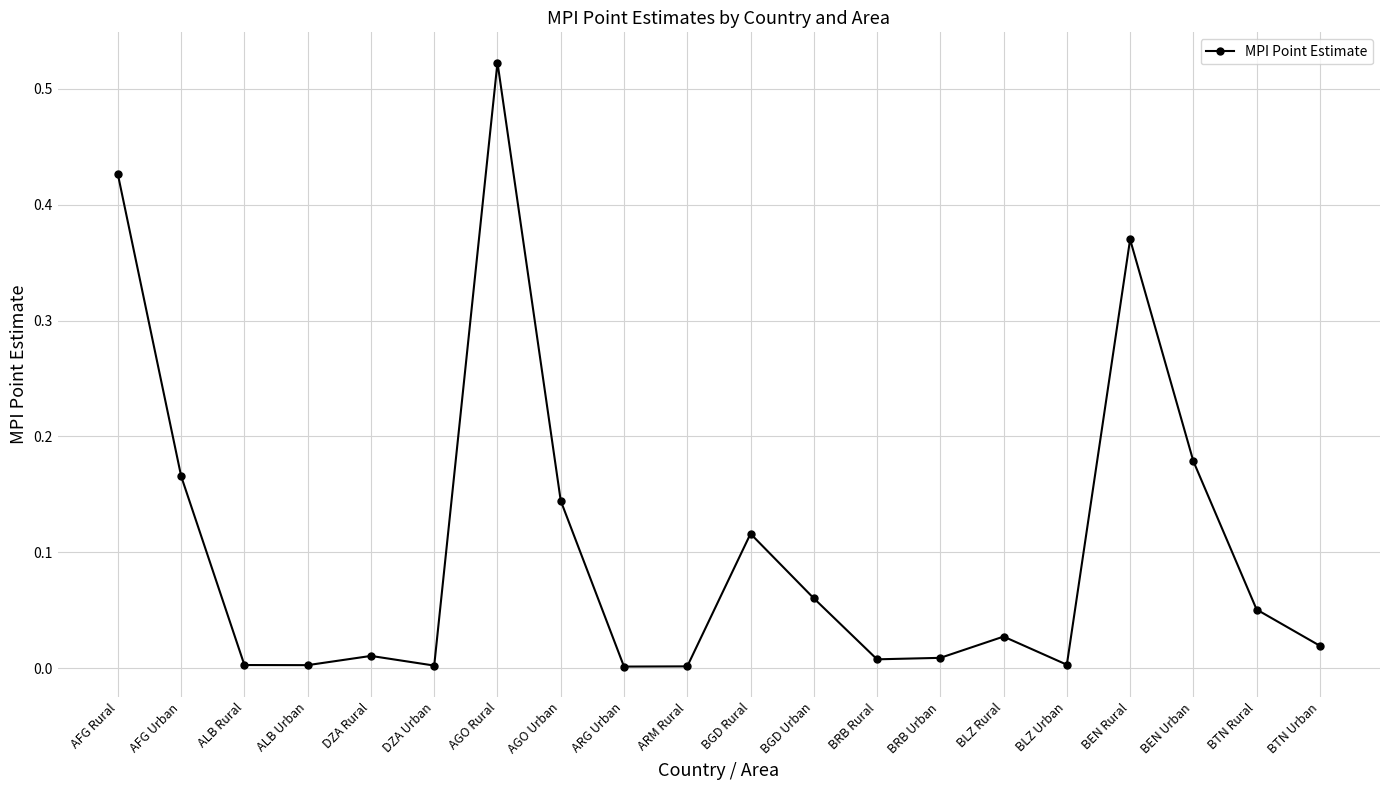

Between ALB Urban and BGD Rural, which is larger?

BGD Rural